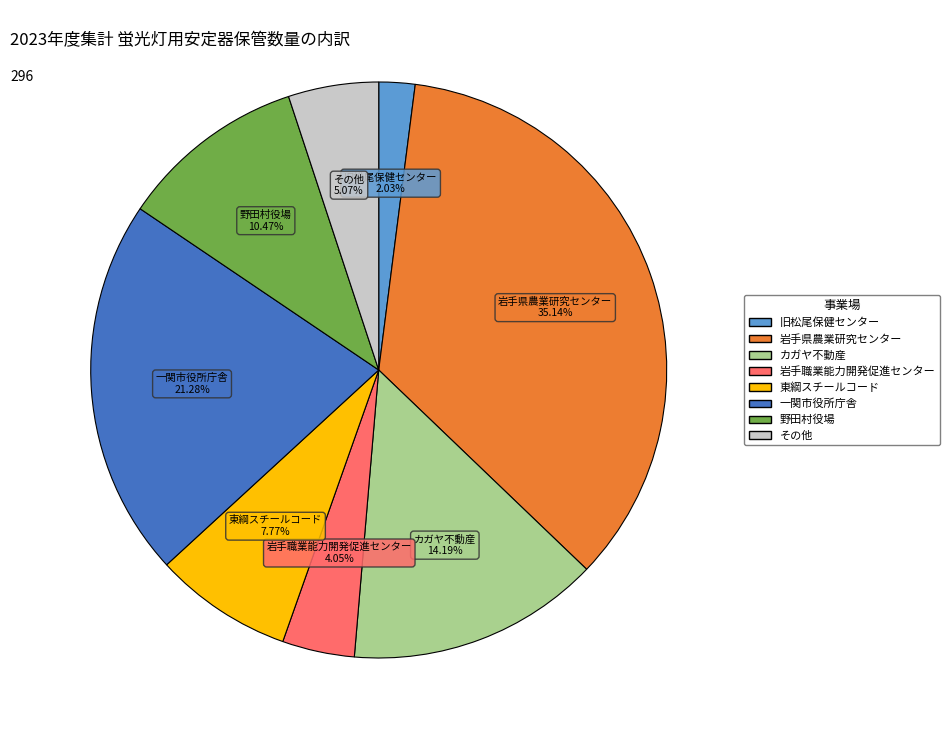

Is there a majority slice in this chart?

No